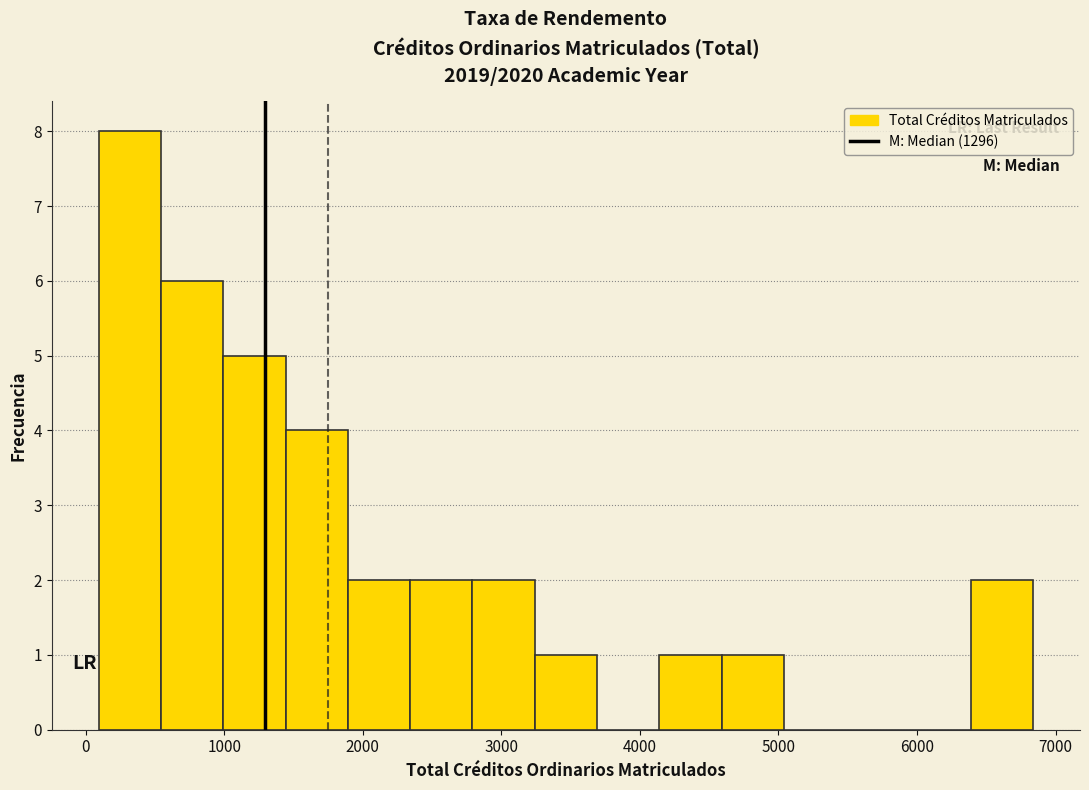

Over which range of the x-axis is the bar tallest?

100 to 500